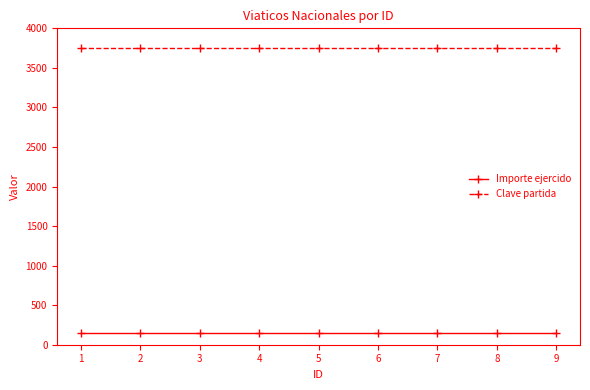

What is the difference between the highest and lowest values at 4?

3601